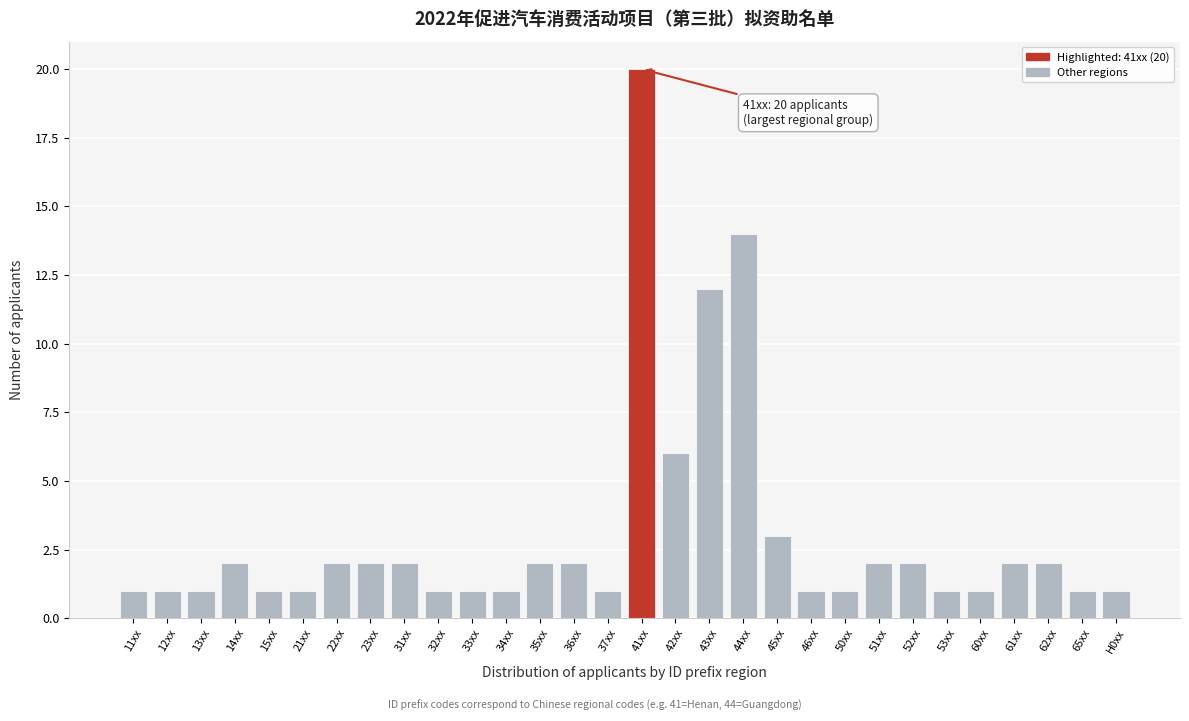

Reading left to right, list all the values displayed in this chart.

1	1	1	2	1	1	2	2	2	1	1	1	2	2	1	20	6	12	14	3	1	1	2	2	1	1	2	2	1	1